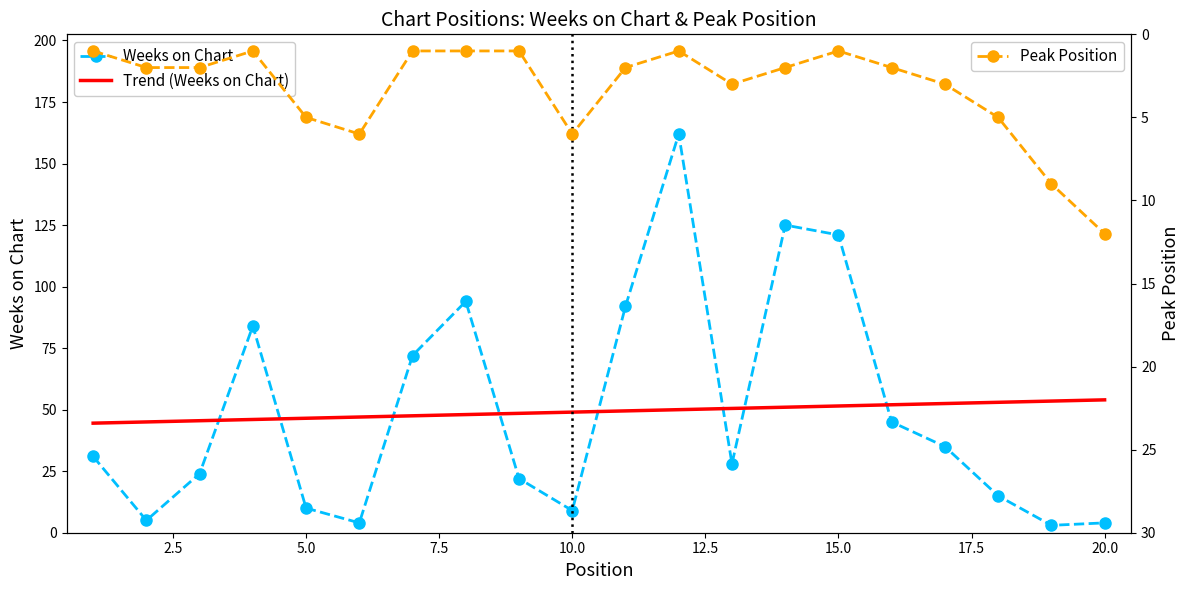

Which series has the largest range (max minus min)?

Weeks on Chart